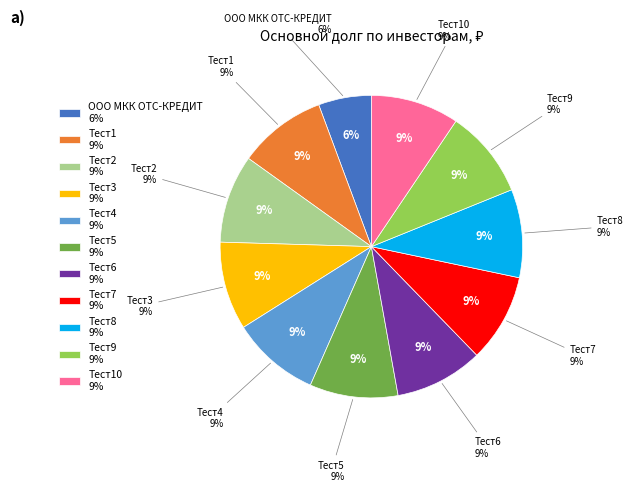

Count the number of slices in the pie.

11